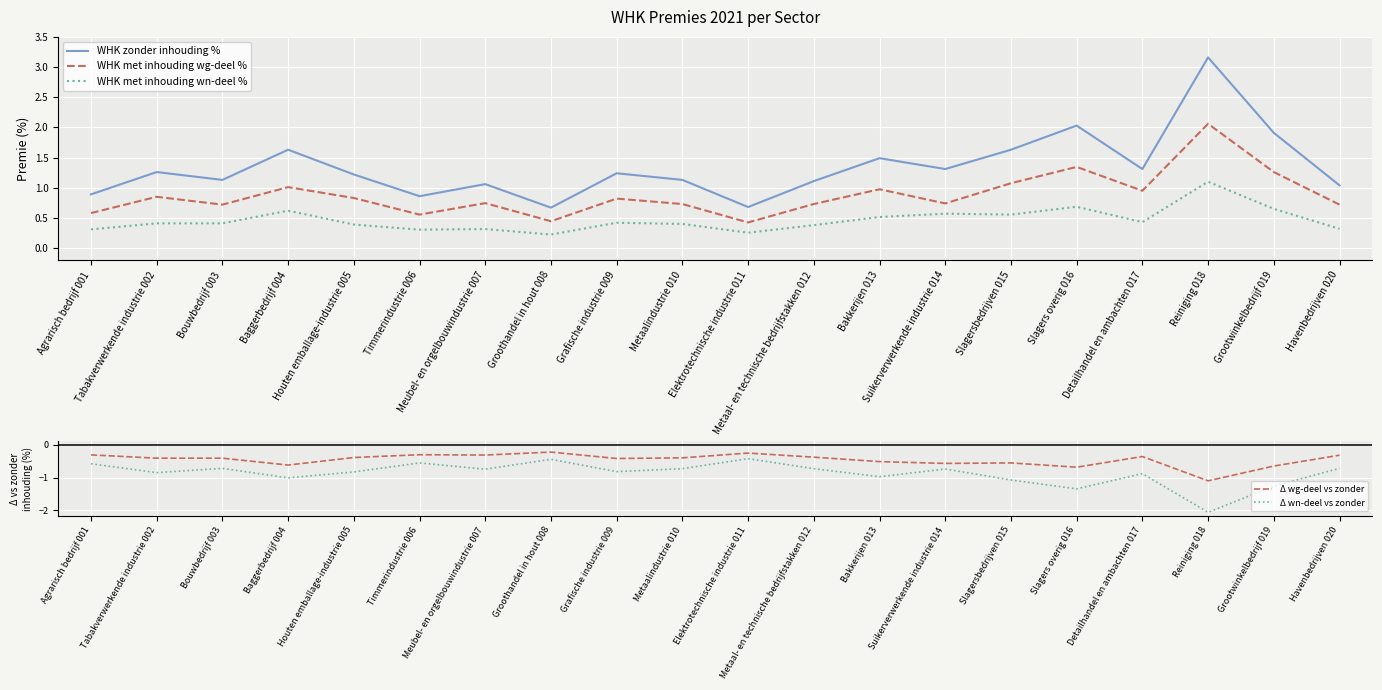

Does the chart display data point markers on the line(s)?

No